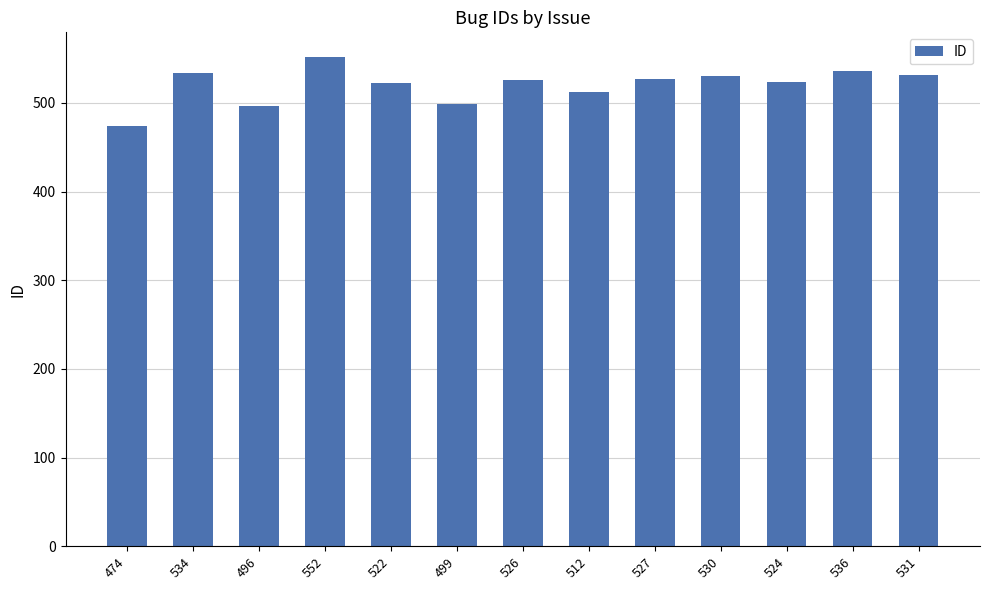

Which has a higher value, 499 or 512?

512